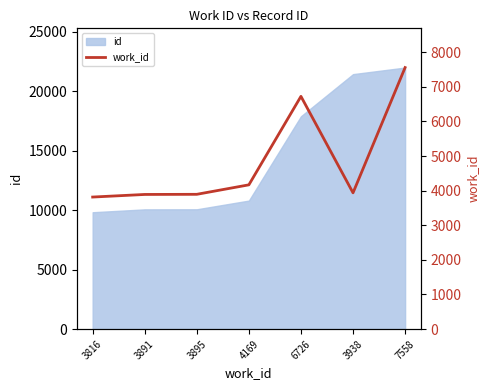

Rank the categories by value from highest to lowest.

7558, 6726, 4169, 3938, 3895, 3891, 3816